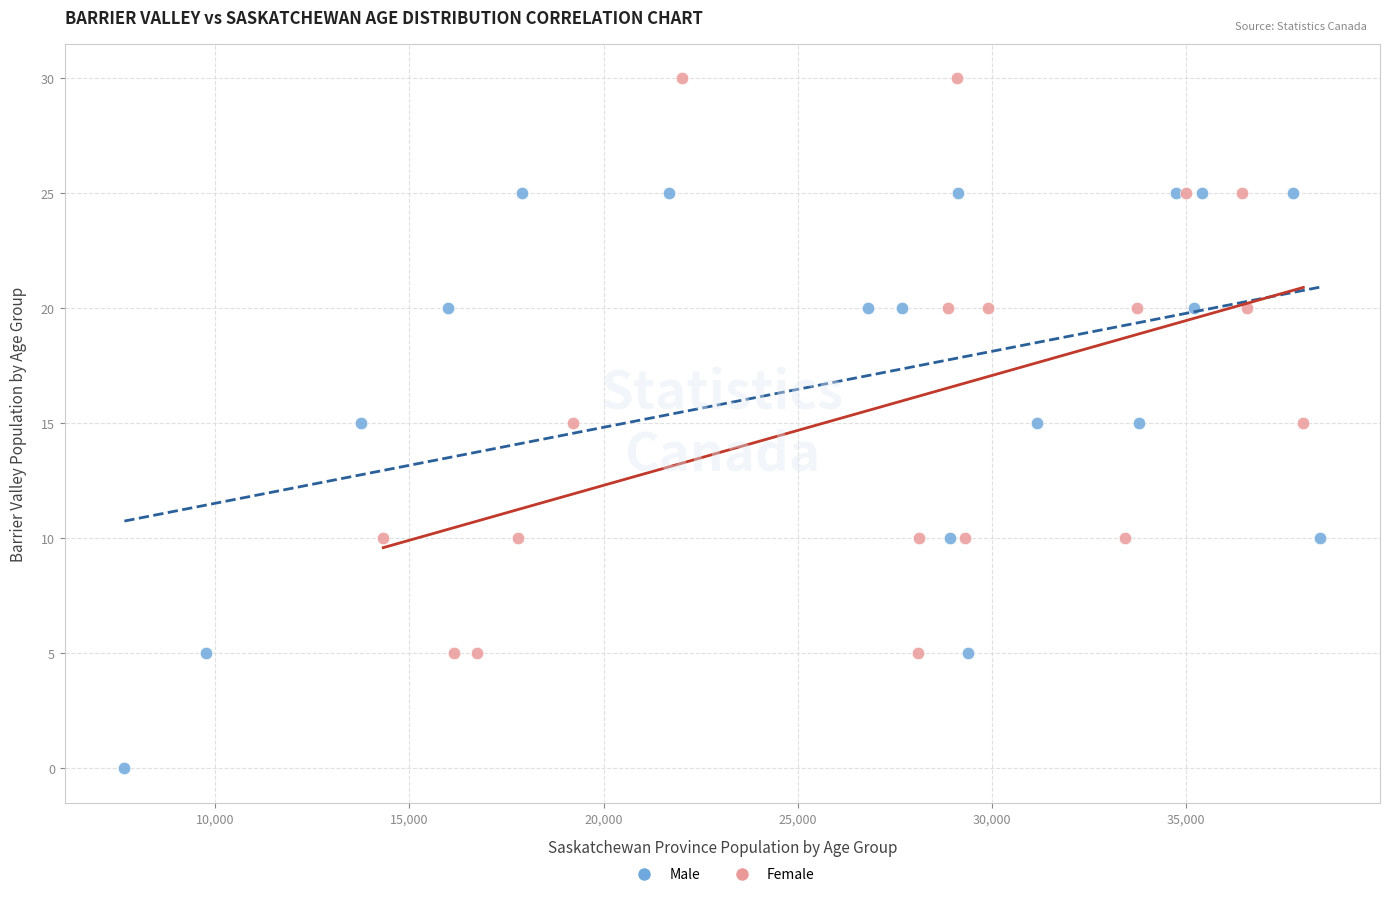

Which series contains the lowest Y value?

Male